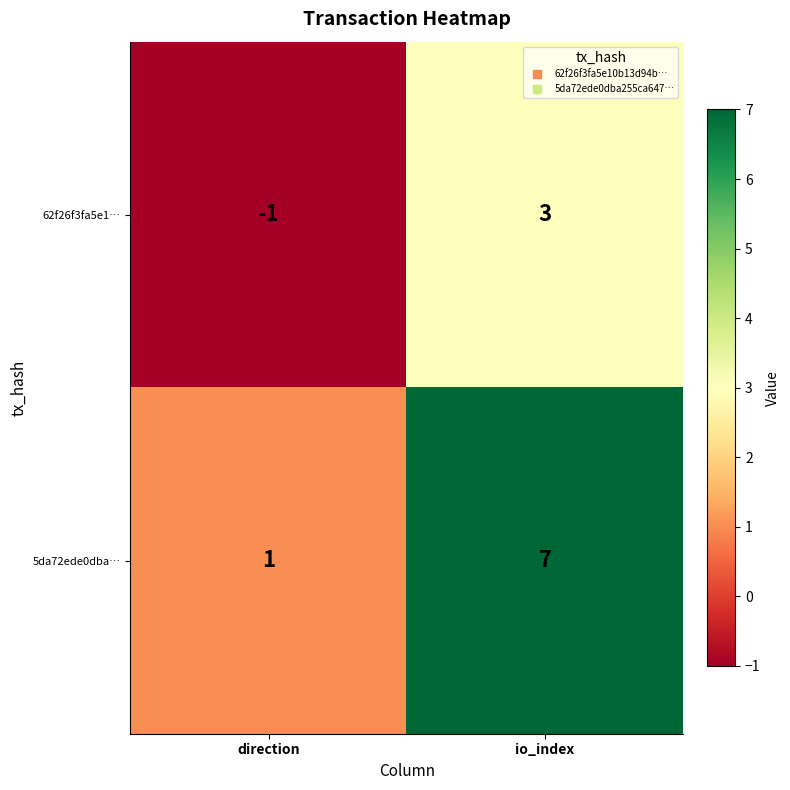

How many data points does each series have?

2